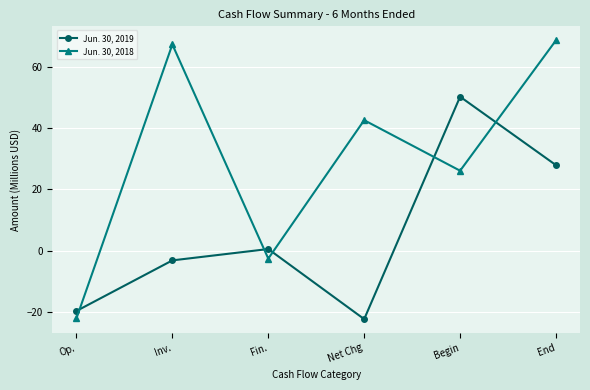

What is the difference between the second highest and minimum values in the Jun. 30, 2019 series?

50.3